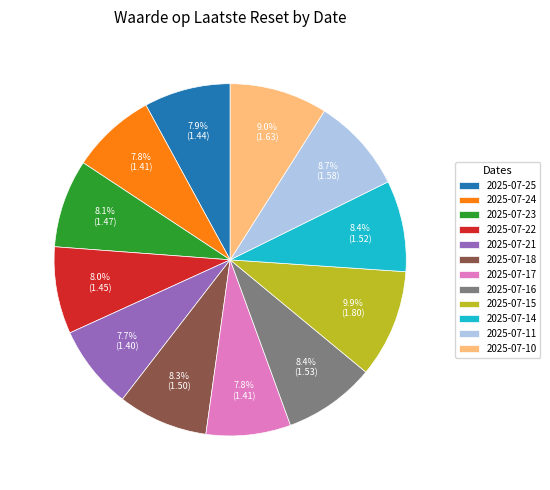

Does 2025-07-15 account for over 50% of the chart?

No